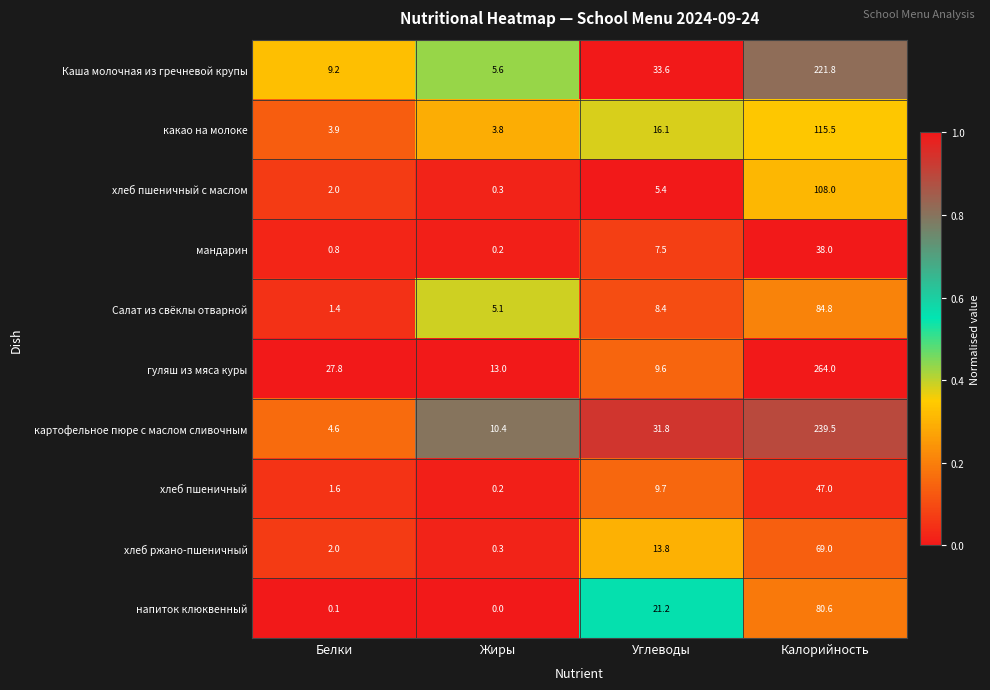

Which series changed the most between Жиры and Калорийность?

гуляш из мяса куры